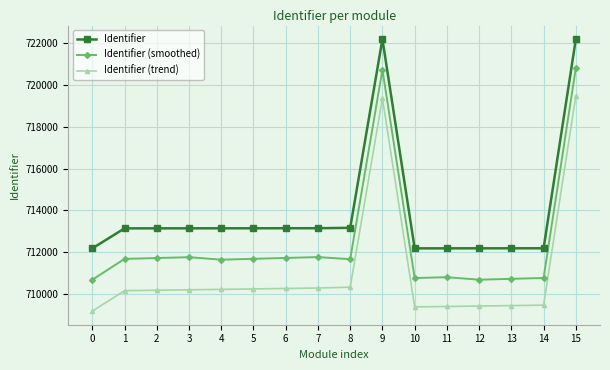

What is the value of the Identifier (trend) point at the 8th from the left?

710286